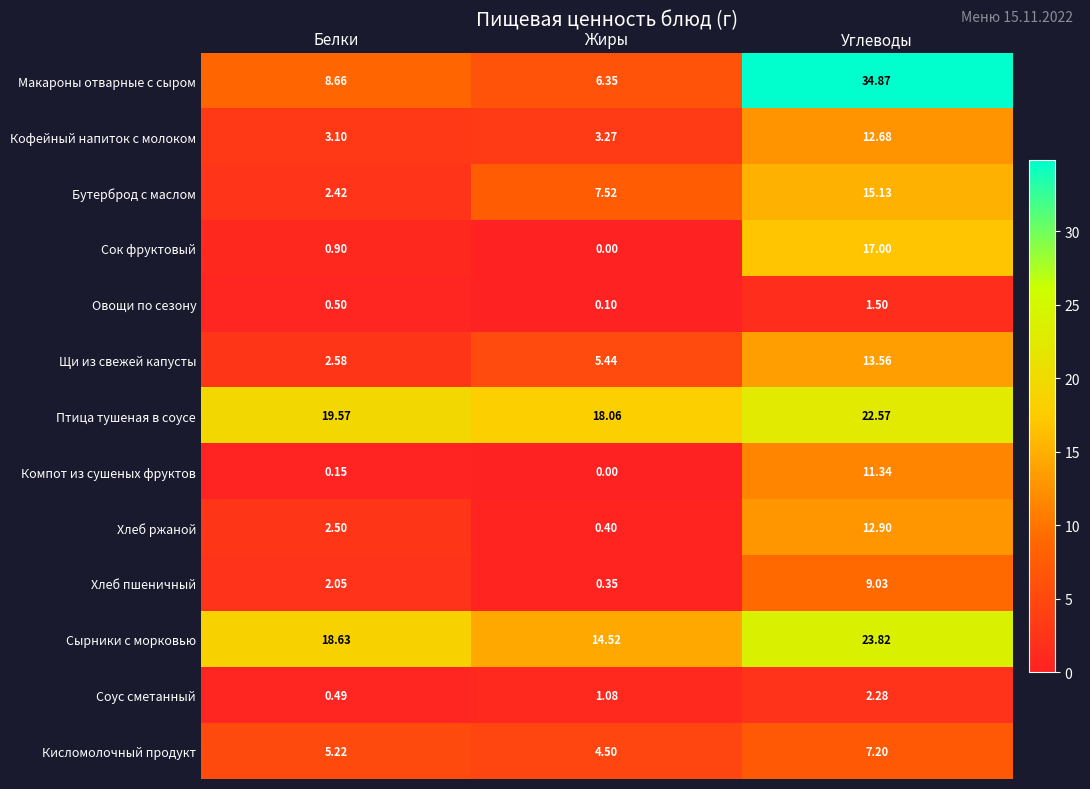

Which series has the largest total across all categories?

Птица тушеная в соусе